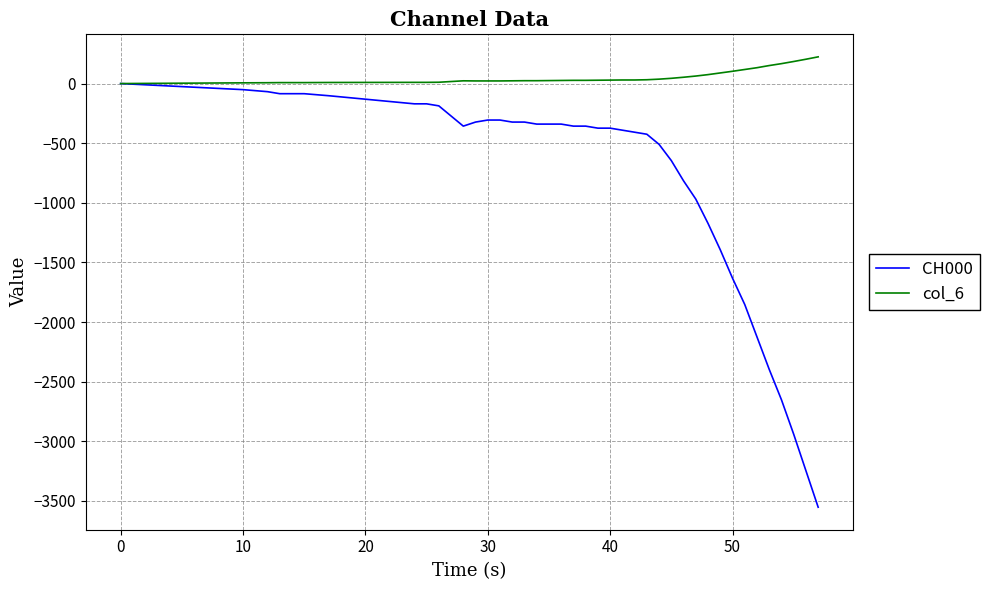

Rank the series by their average value, from highest to lowest.

col_6, CH000